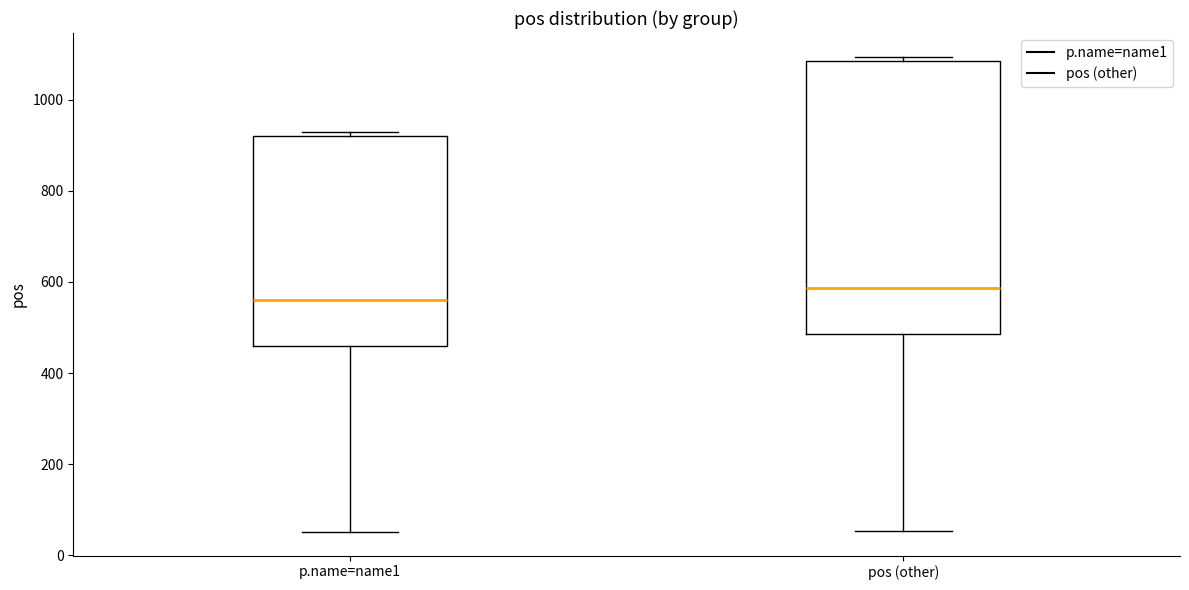

Which box has the highest median line?

pos (other)